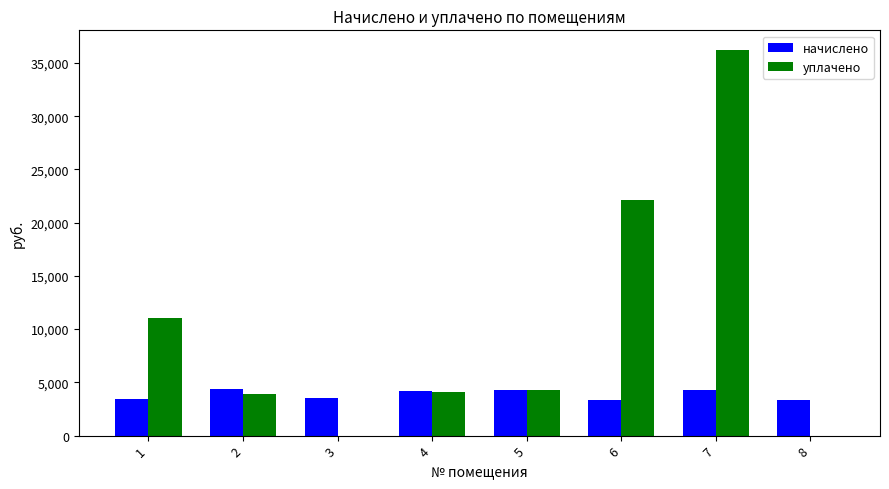

What is the sum of the уплачено values at 1 and 5?

15247.3